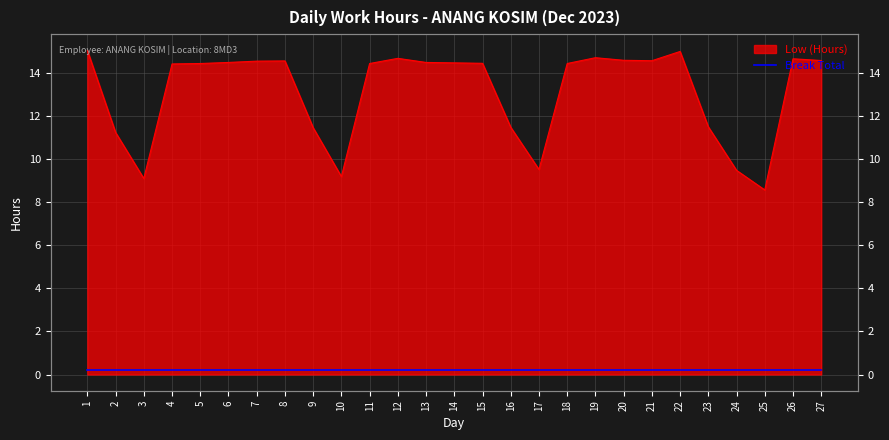

At which label is the value closest to 11?

2